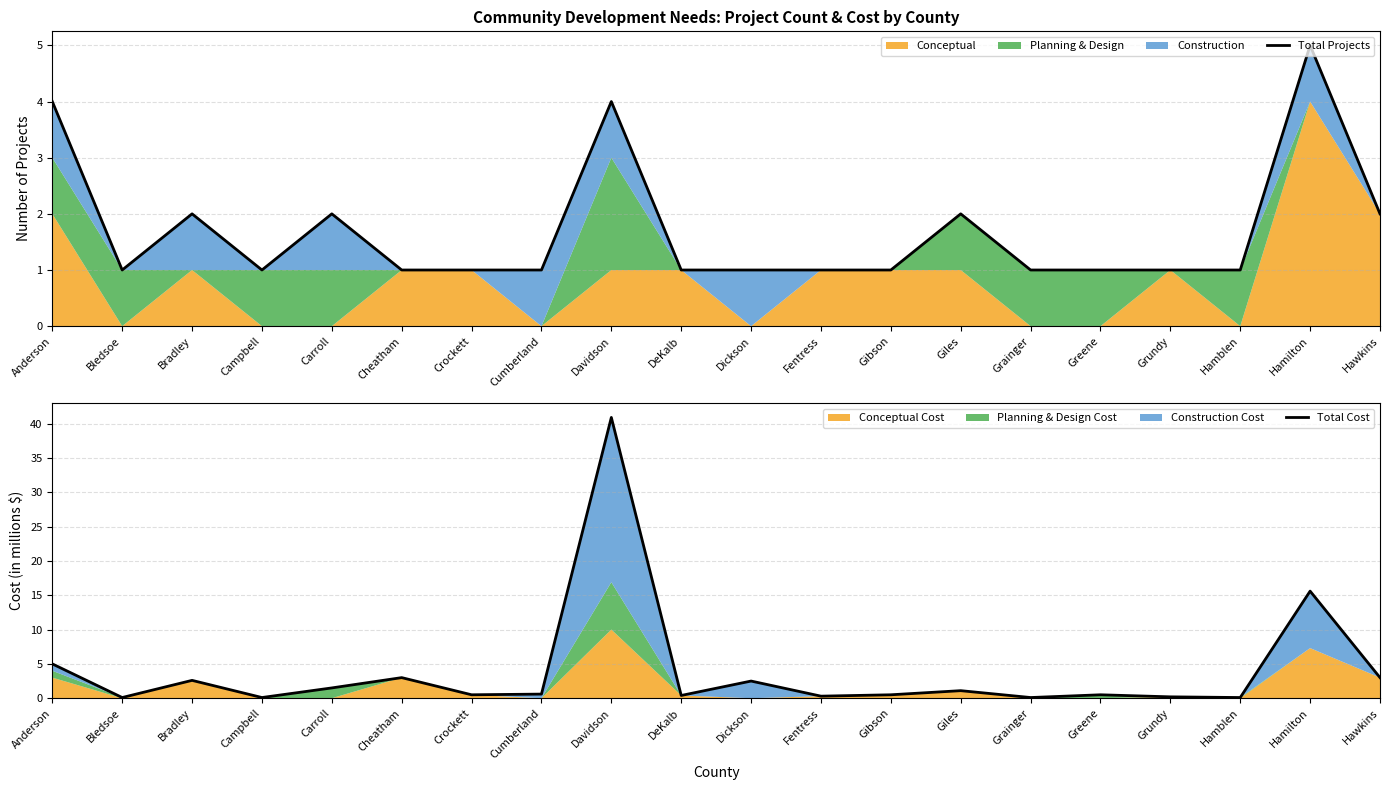

What is the difference between the maximum and minimum values in the Total Projects series?

4.0